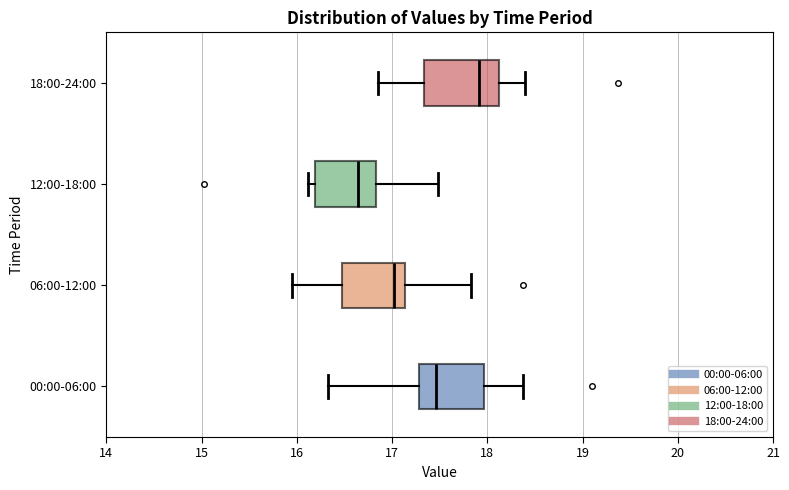

Which box's median line is the furthest to the right?

18:00-24:00